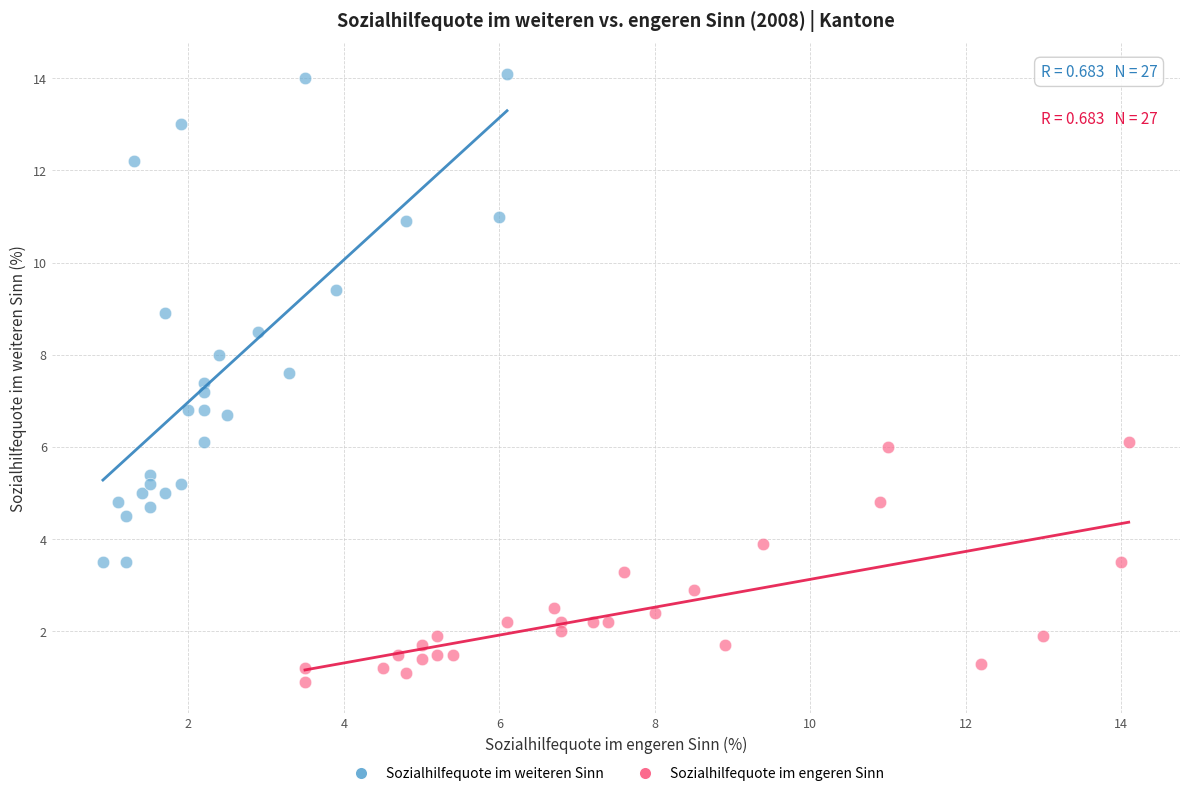

Which series has the largest Y range (max minus min)?

Sozialhilfequote im weiteren Sinn